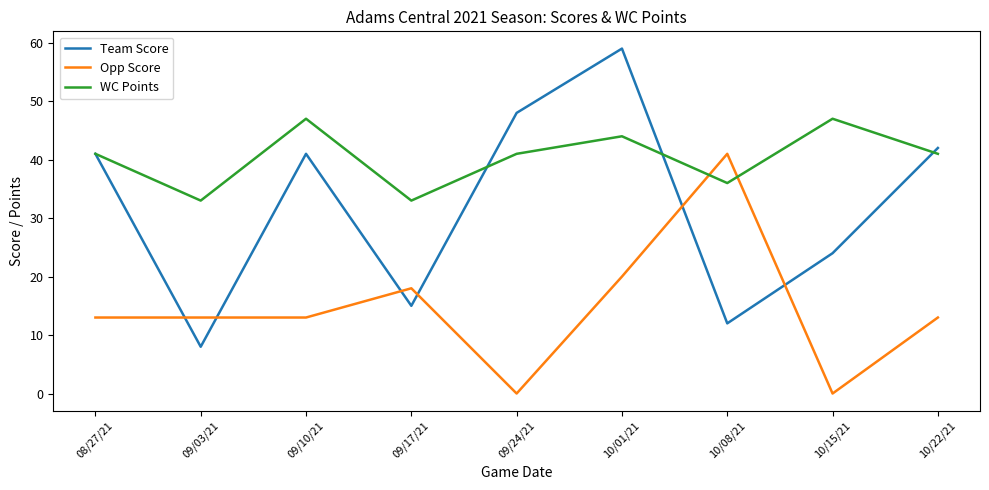

List the series in order of their peak value, highest first.

Team Score, WC Points, Opp Score